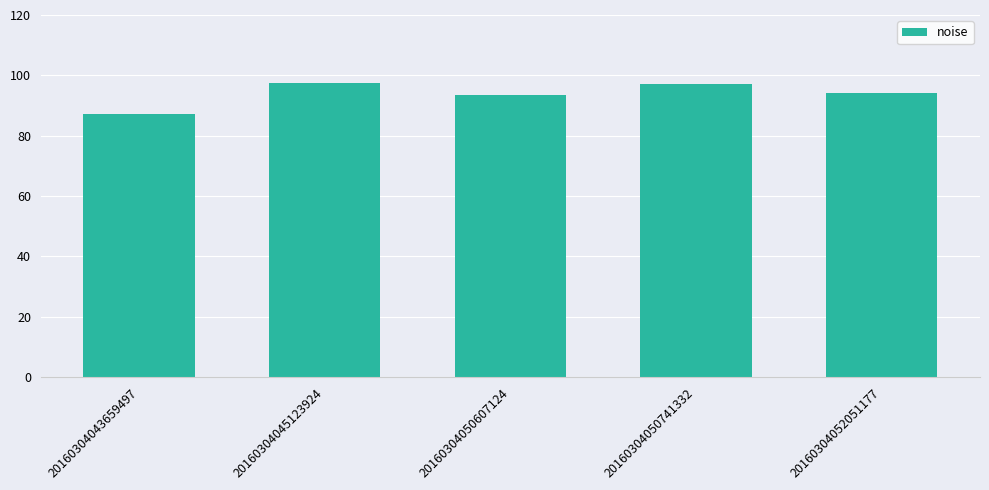

What is the smallest value displayed?

87.1